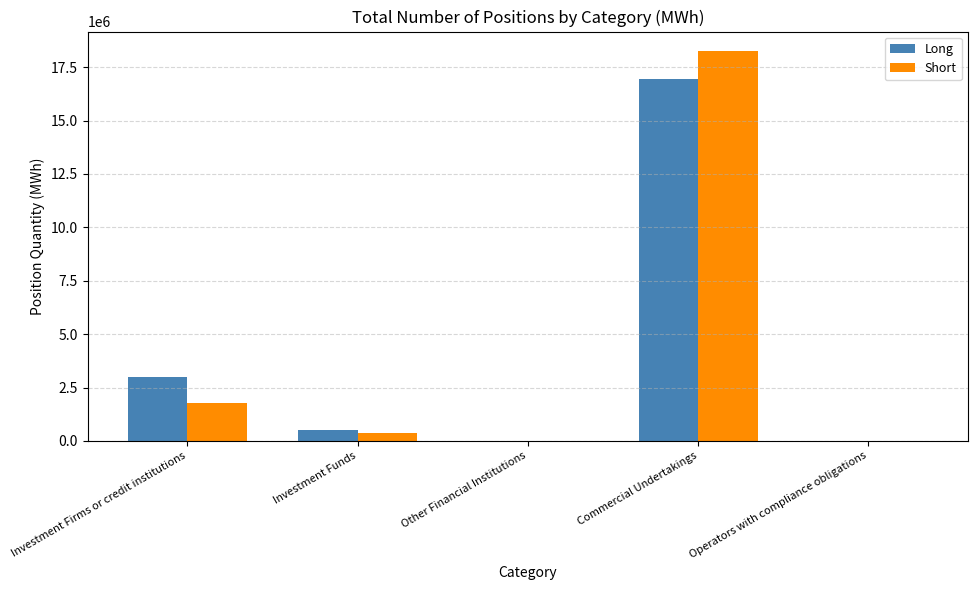

What is the sum of the Long values at Commercial Undertakings and Investment Firms or credit institutions?

19906827